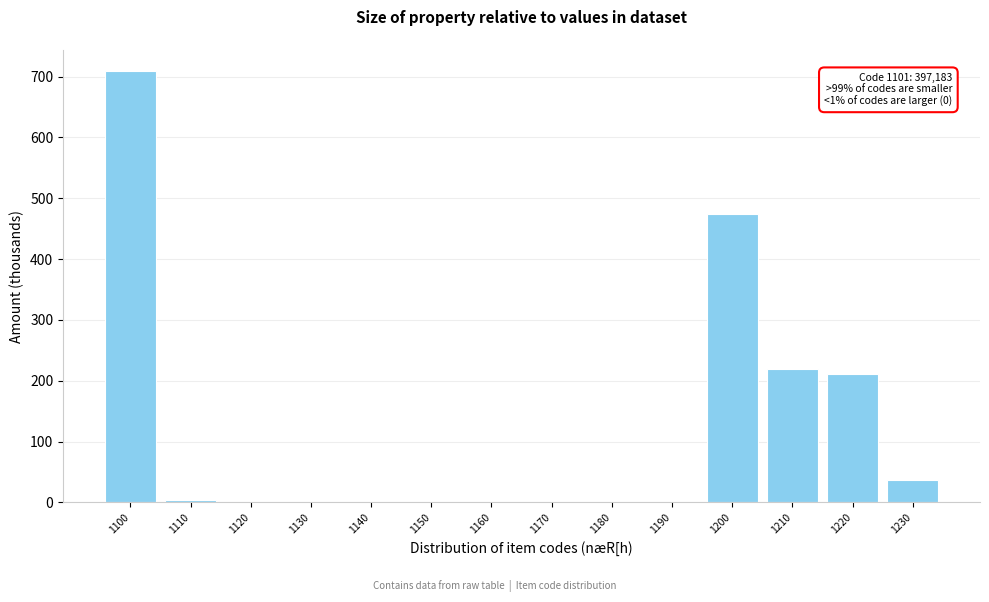

Reading left to right, transcribe all the data shown in this chart.

1100=708.5	1110=4.0	1120=0.0	1130=0.0	1140=0.0	1150=0.0	1160=0.0	1170=0.0	1180=0.0	1190=0.0	1200=474.7	1210=219.7	1220=211.7	1230=36.4